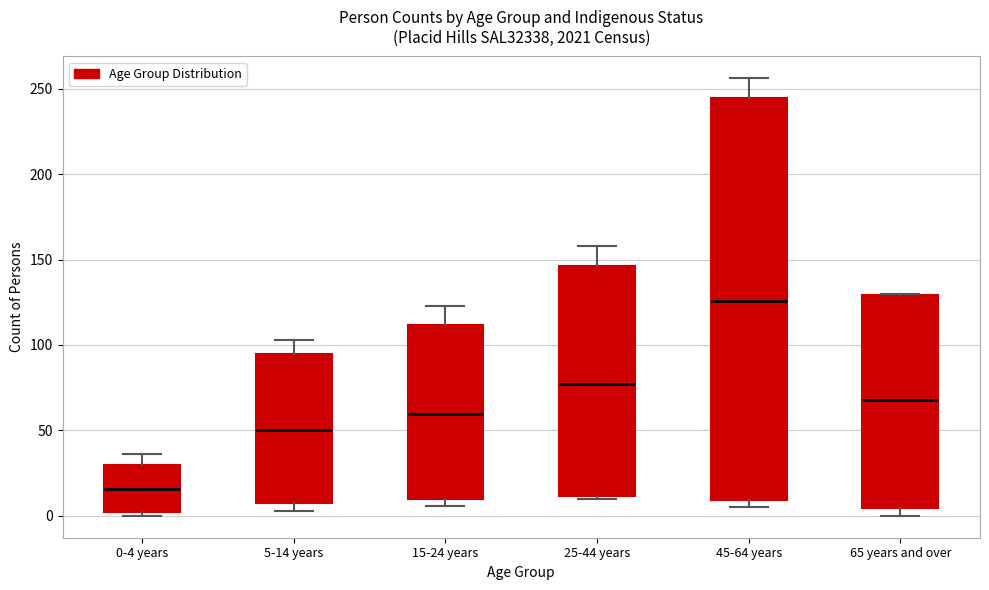

Which box's median line is the lowest?

0-4 years